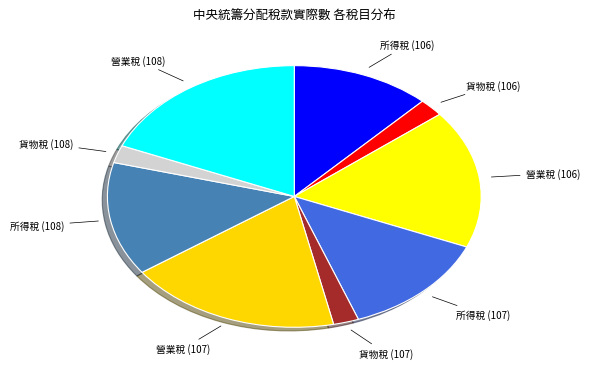

How many segments does this pie chart have?

9